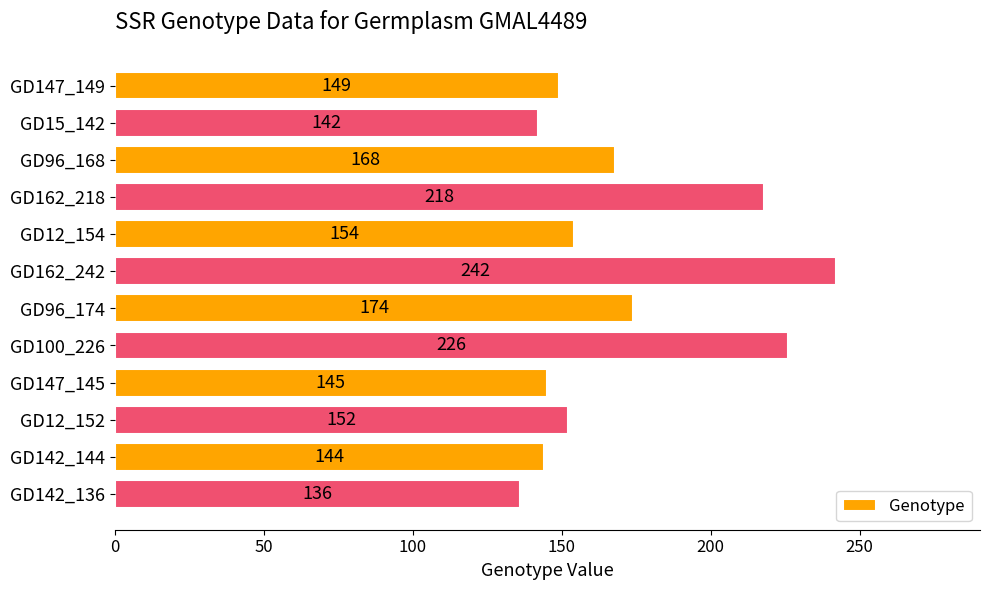

What position from the top is GD96_168?

3